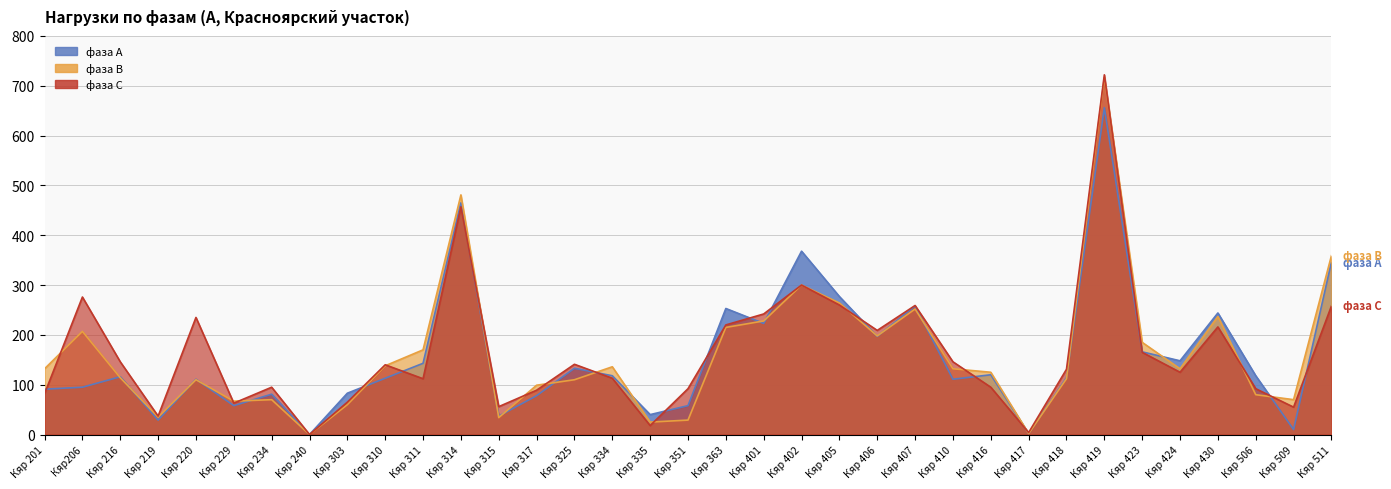

At which label does фаза А first exceed 116?

Кяр 311